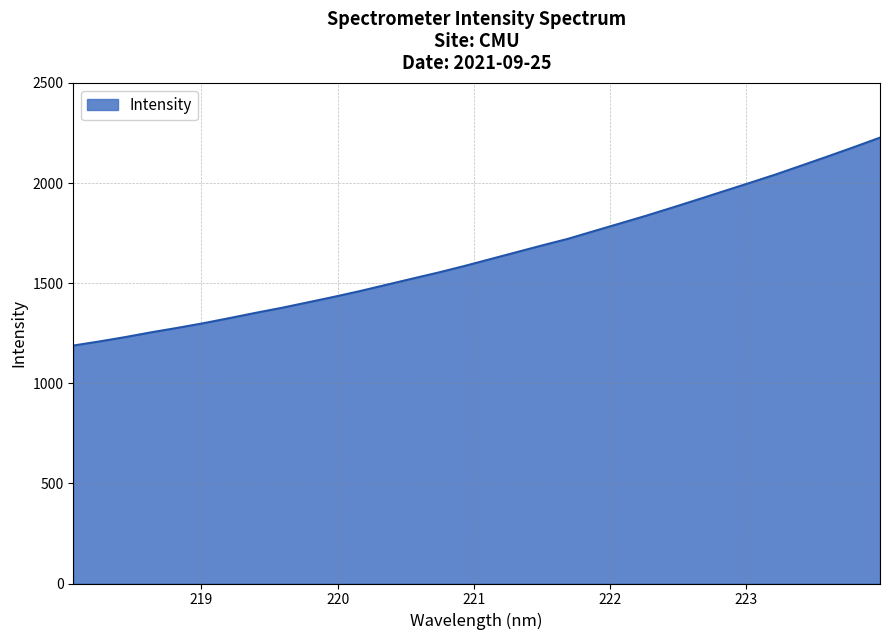

True or false: there are more than 1 points higher than both neighbors.

False